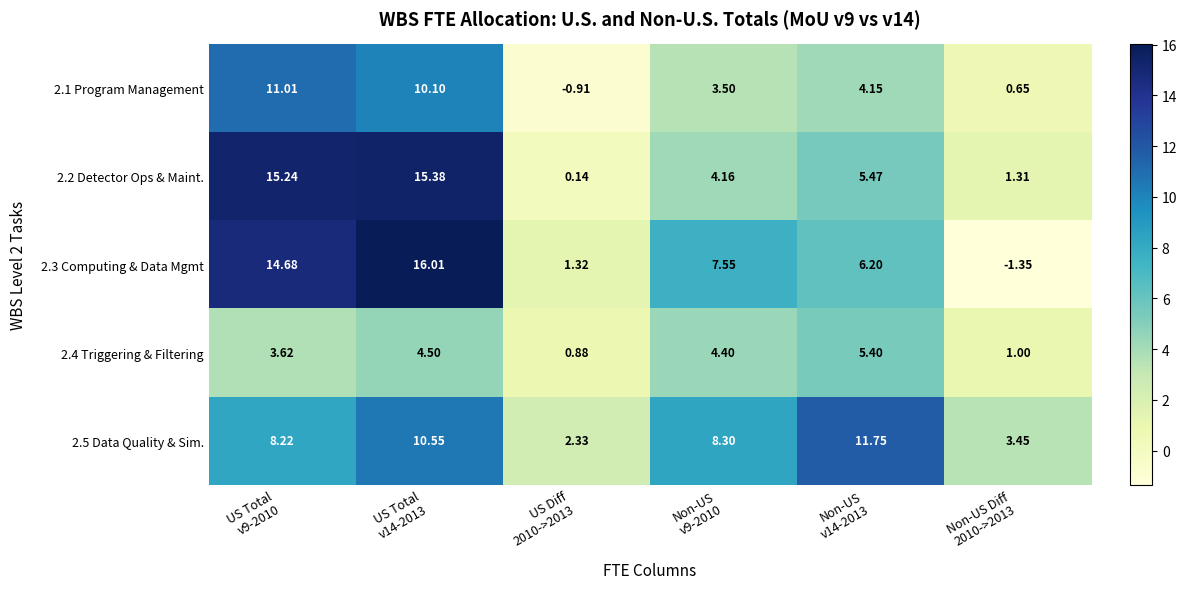

How many values in the 2.2 Detector Ops & Maint. series exceed 5?

3